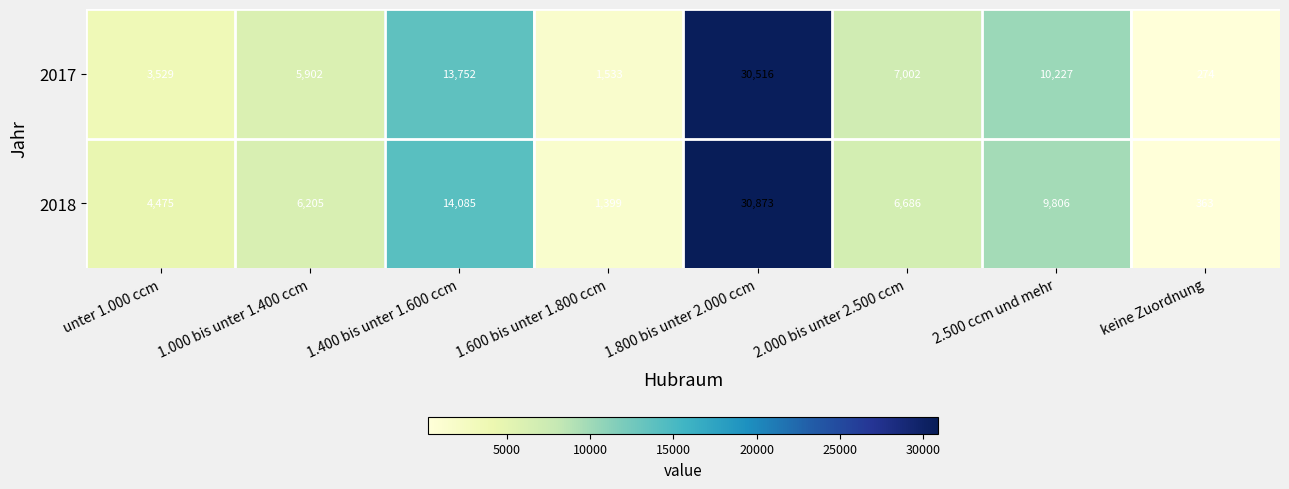

What is the approximate value of 2018 at 1.400 bis unter 1.600 ccm?

14085